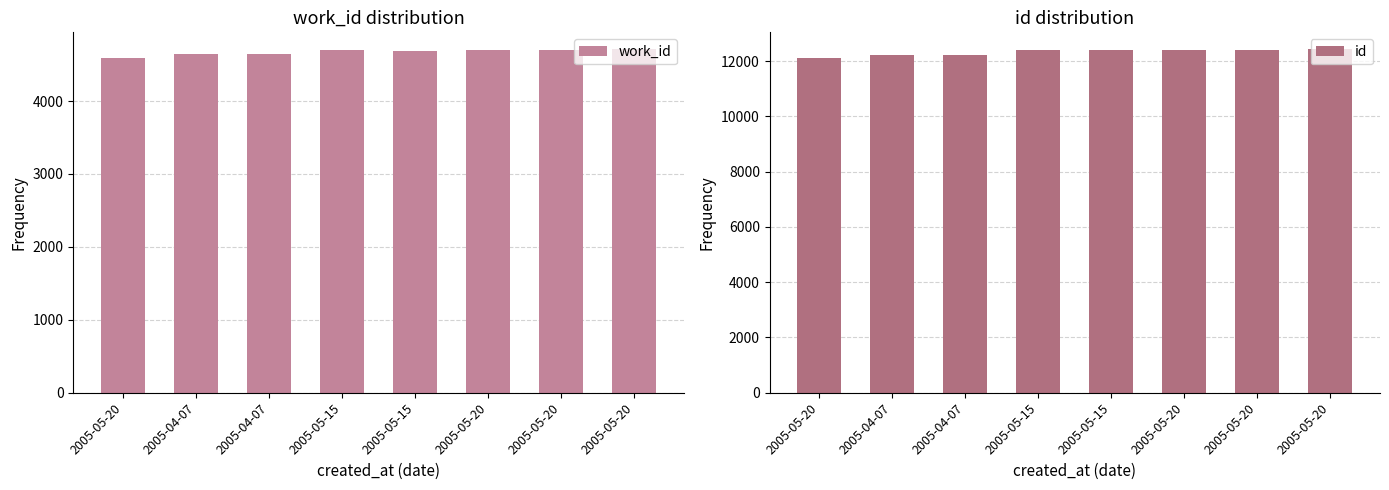

Reading right to left, transcribe all the data shown in this chart.

work_id: 2005-05-20=4707	2005-05-20=4699	2005-05-20=4696	2005-05-15=4692	2005-05-15=4695	2005-04-07=4641	2005-04-07=4640	2005-05-20=4585
id: 2005-05-20=12417	2005-05-20=12416	2005-05-20=12415	2005-05-15=12414	2005-05-15=12412	2005-04-07=12220	2005-04-07=12219	2005-05-20=12104